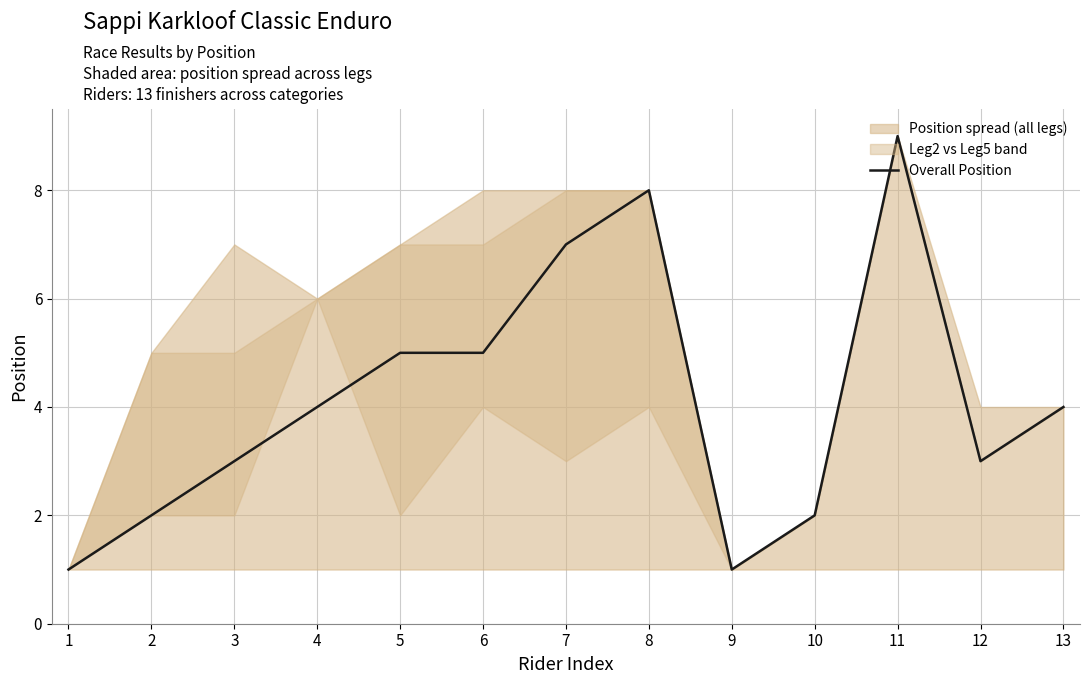

How many values are below 4?

6